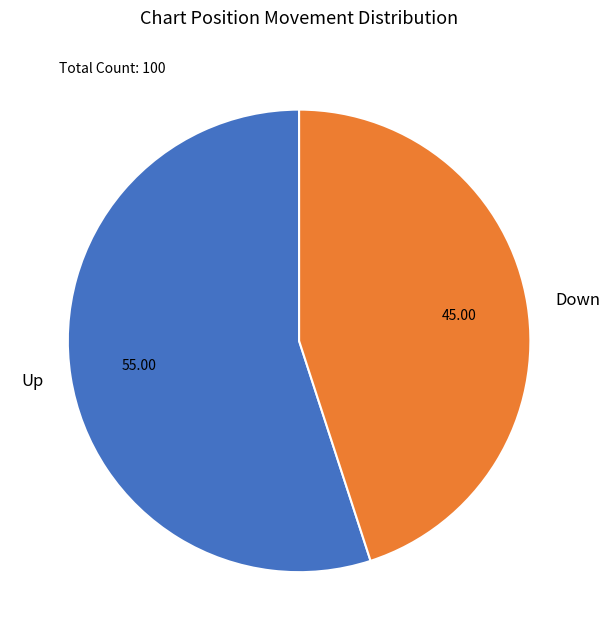

Does Up account for over 50% of the chart?

Yes